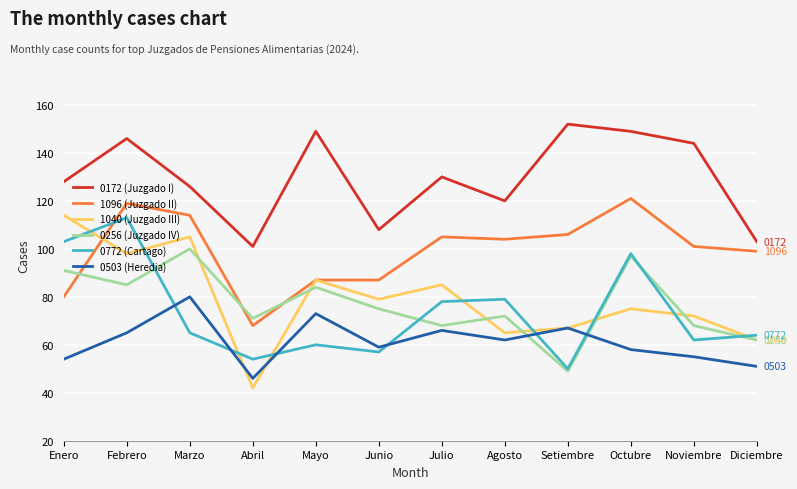

Reading left to right, transcribe all the data shown in this chart.

0172 (Juzgado I): 128	146	126	101	149	108	130	120	152	149	144	103
1096 (Juzgado II): 80	119	114	68	87	87	105	104	106	121	101	99
1040 (Juzgado III): 114	98	105	42	87	79	85	65	67	75	72	62
0256 (Juzgado IV): 91	85	100	71	84	75	68	72	49	97	68	62
0772 (Cartago): 103	113	65	54	60	57	78	79	50	98	62	64
0503 (Heredia): 54	65	80	46	73	59	66	62	67	58	55	51